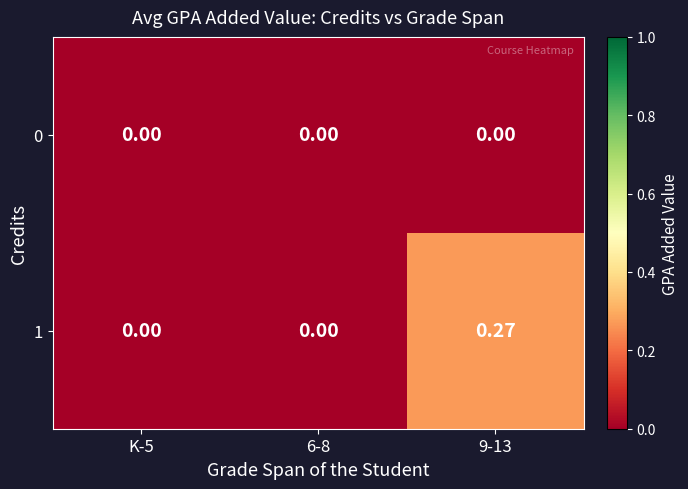

Rank the series by their maximum value, from highest to lowest.

1, 0